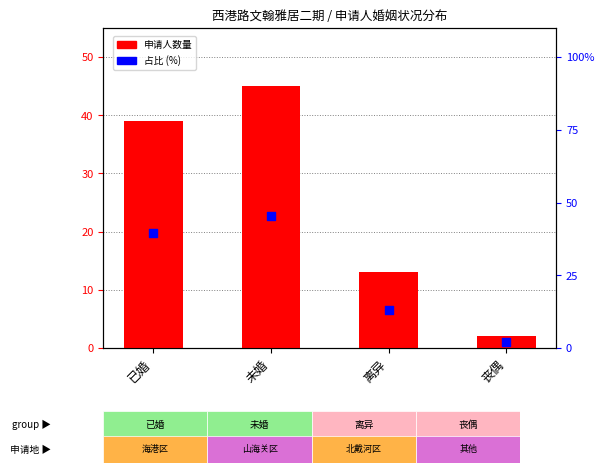

Which series contains the lowest Y value?

申请人数量